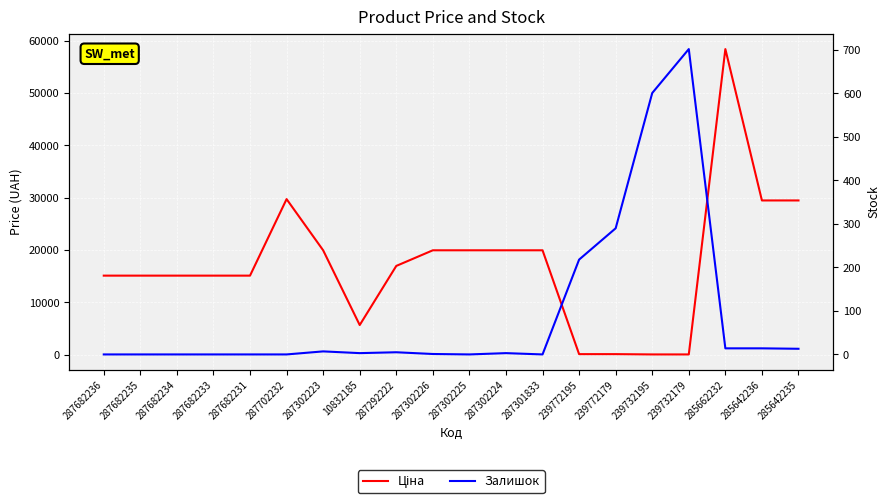

Which series has the widest spread of values?

Ціна